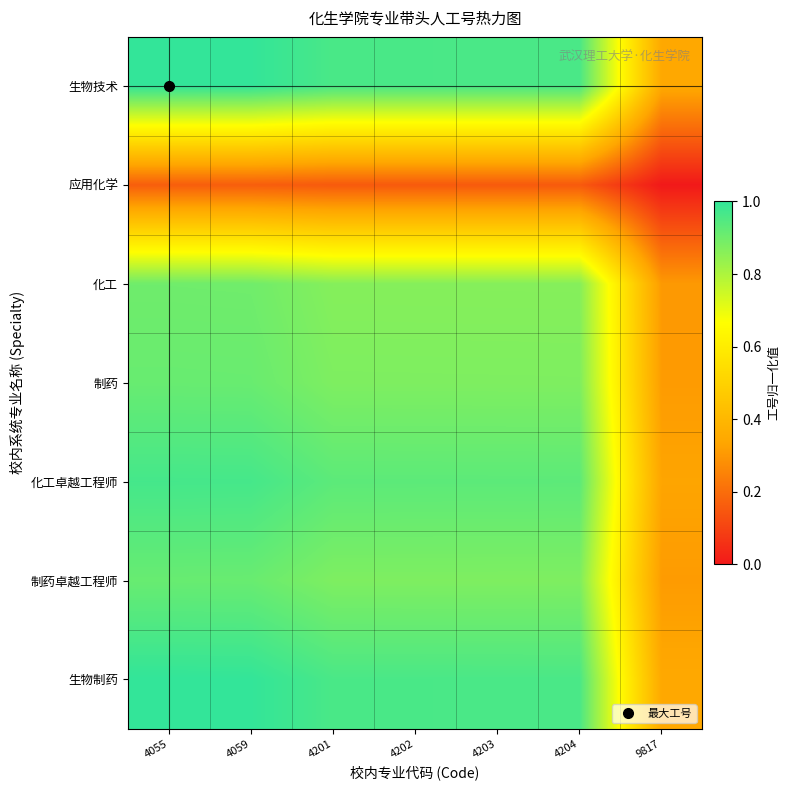

List the series in order of their peak value, highest first.

生物技术, 生物制药, 化工卓越工程师, 制药, 制药卓越工程师, 化工, 应用化学